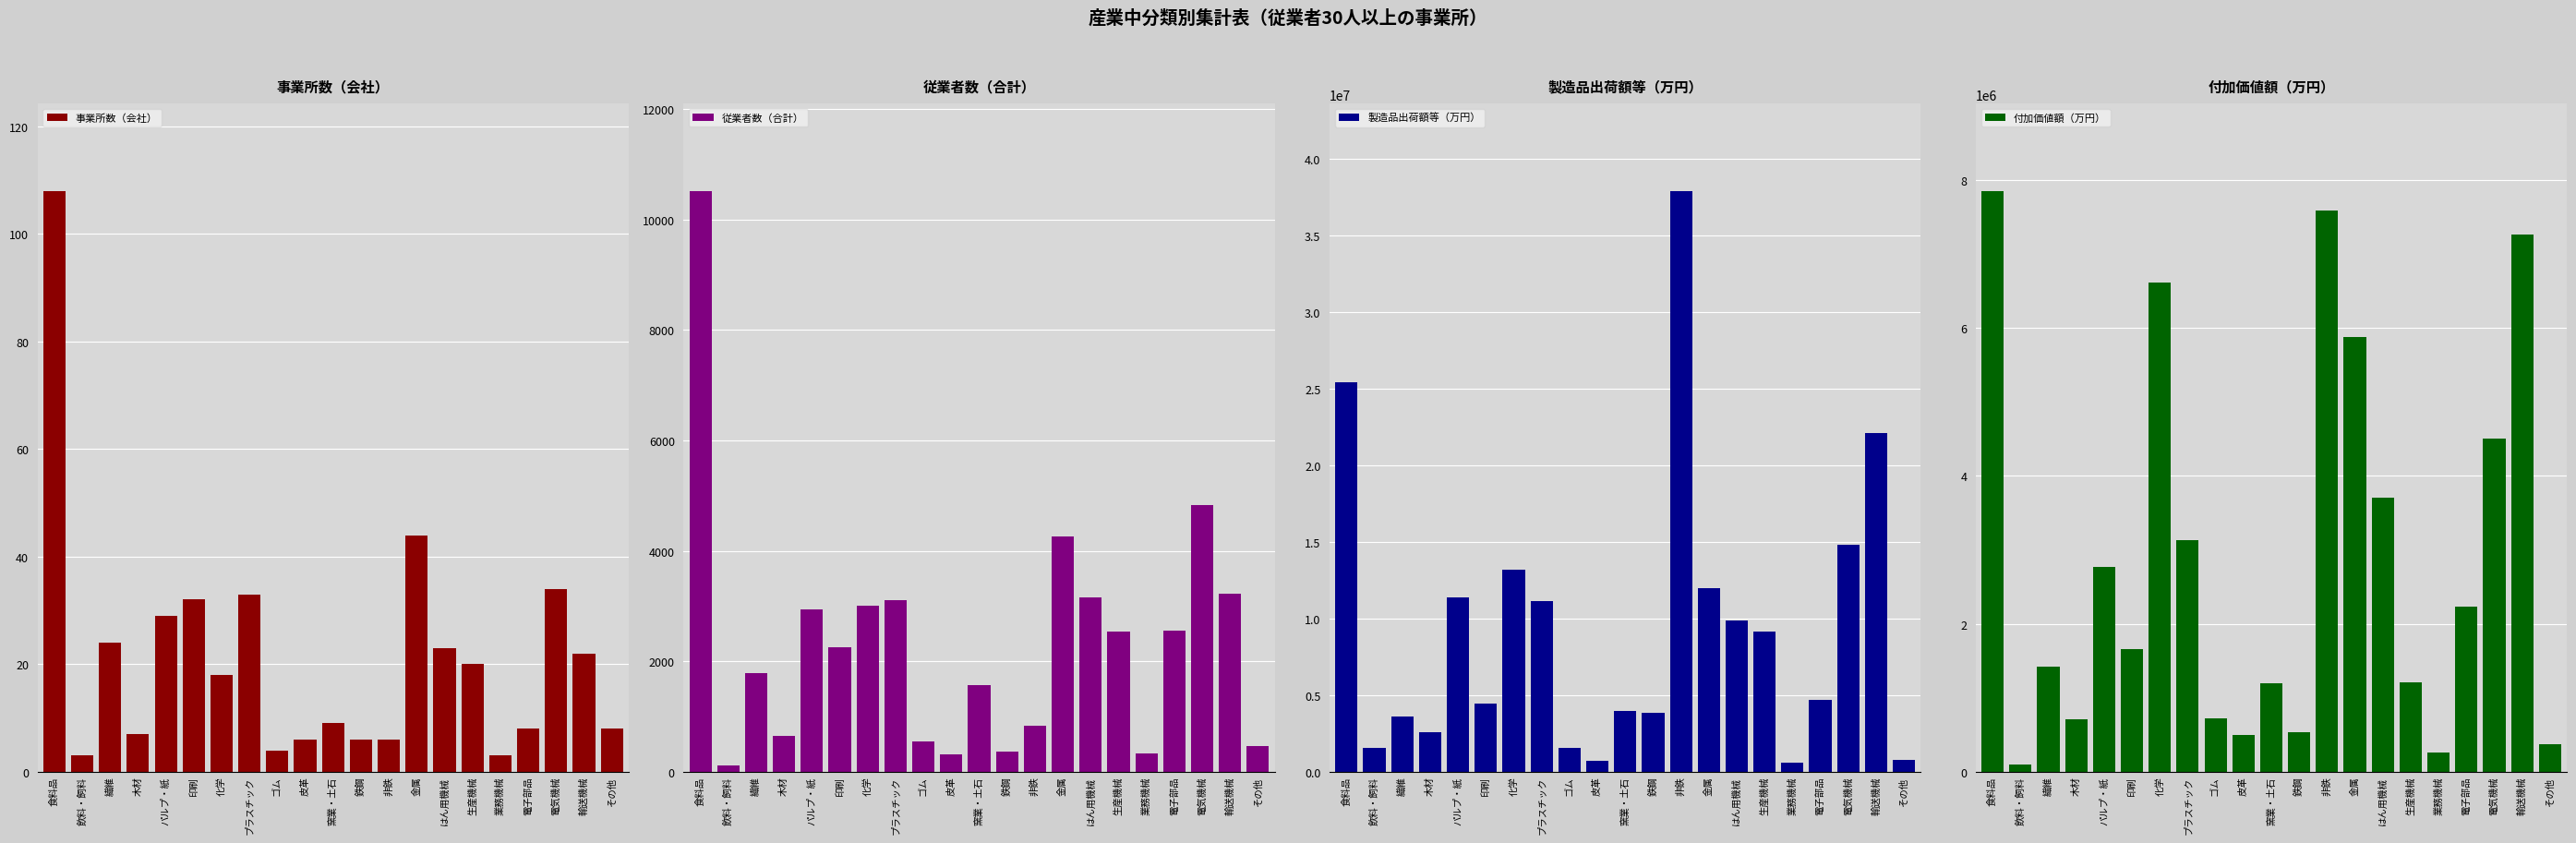

Which label corresponds to the smallest value in the chart?

飲料・飼料